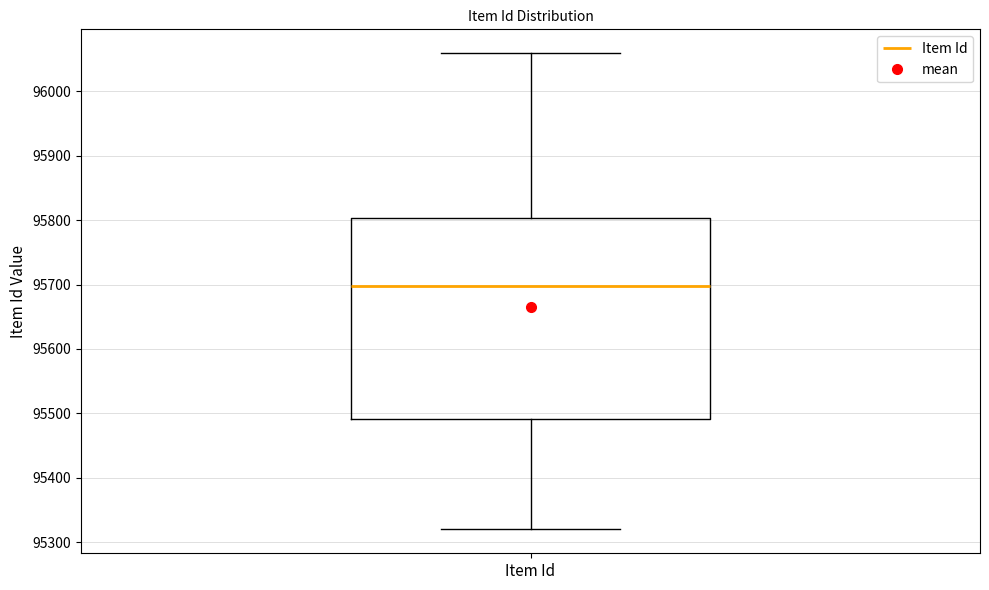

Read this box plot against the y-axis: the position of the median line, the range covered by the box, and the ends of both whiskers. The values are not printed on the chart, so give them approximately, as read against the axis.

median 95700, box 95490 to 95800, whiskers 95320 to 96060